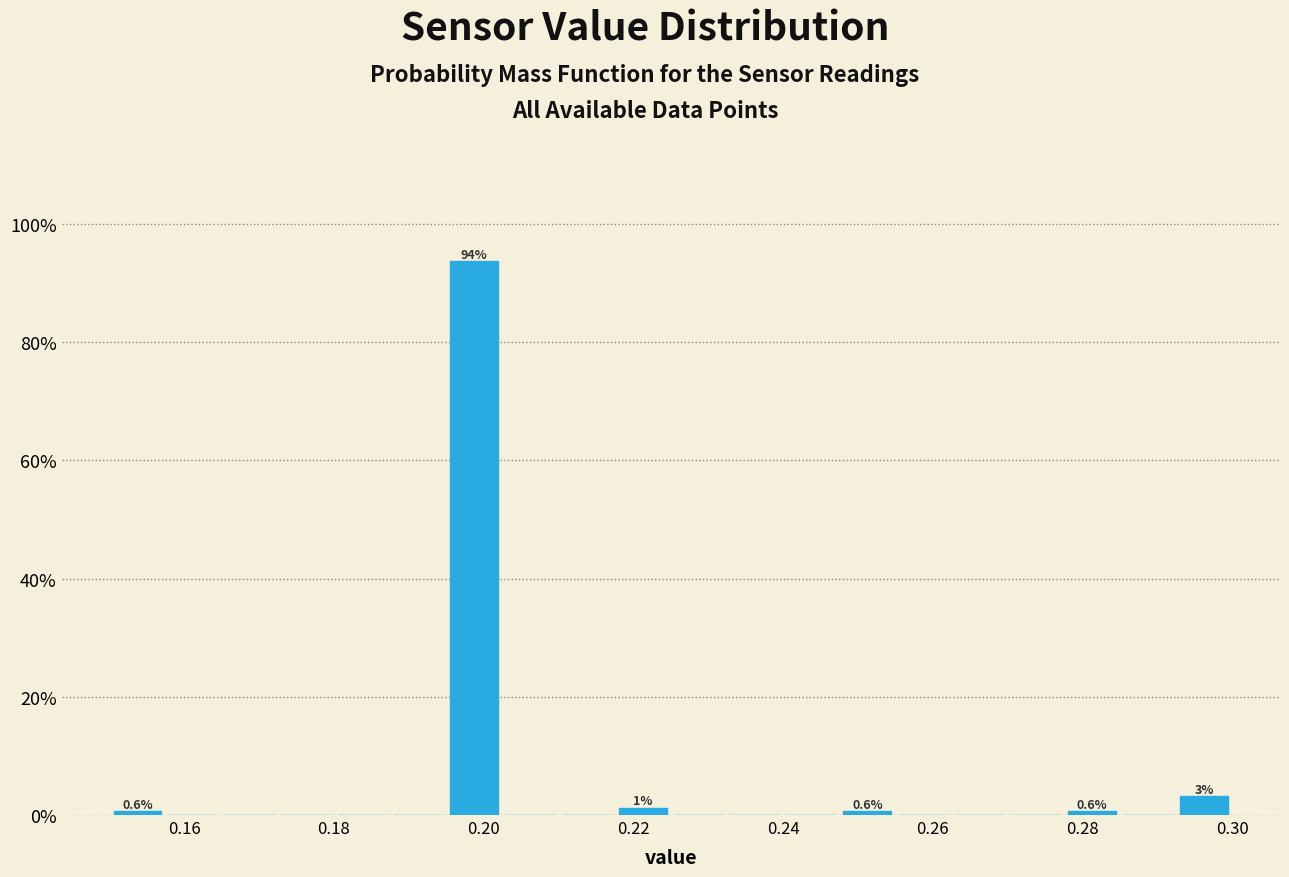

Around what value on the x-axis is the tallest bar? Give the approximate position of its centre, as read against the axis.

0.198